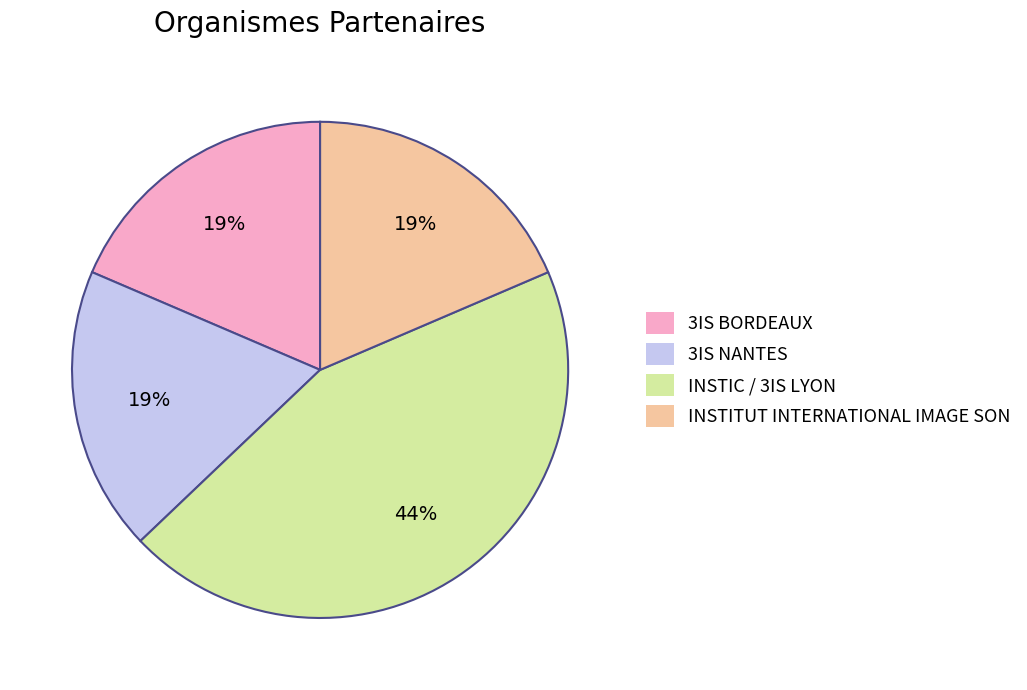

Approximately how many times larger is the value at 3IS NANTES compared to INSTITUT INTERNATIONAL IMAGE SON?

1.0